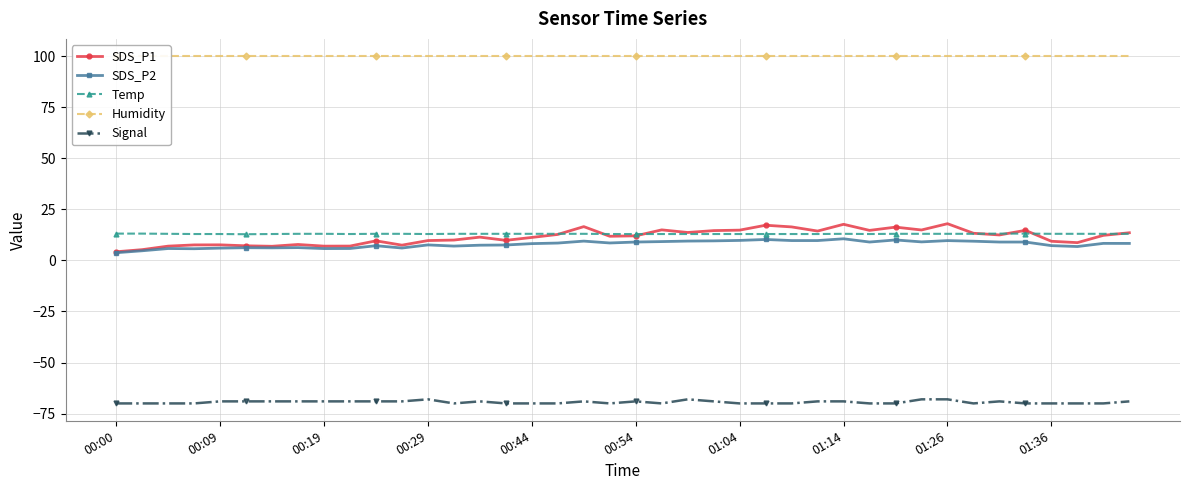

The value of Signal at 38 is -70.0. True or false?

True